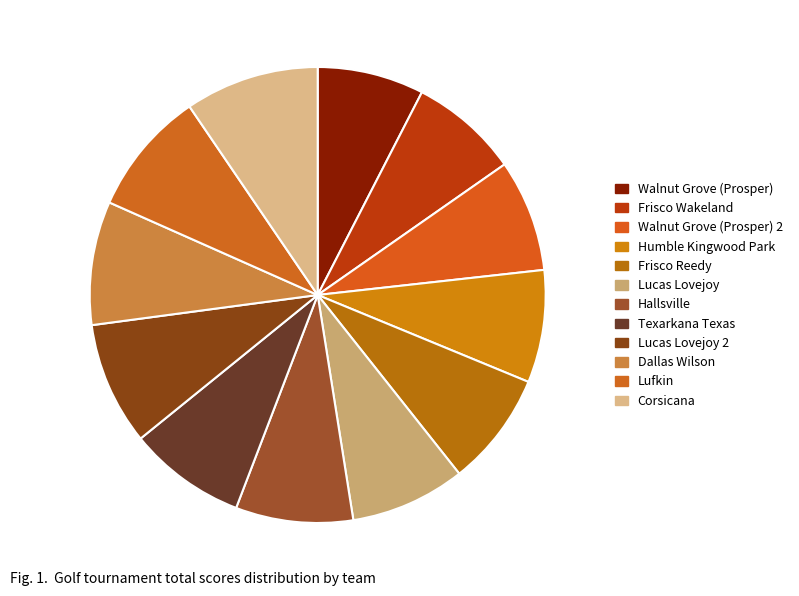

Which slice is the smallest?

Walnut Grove (Prosper)